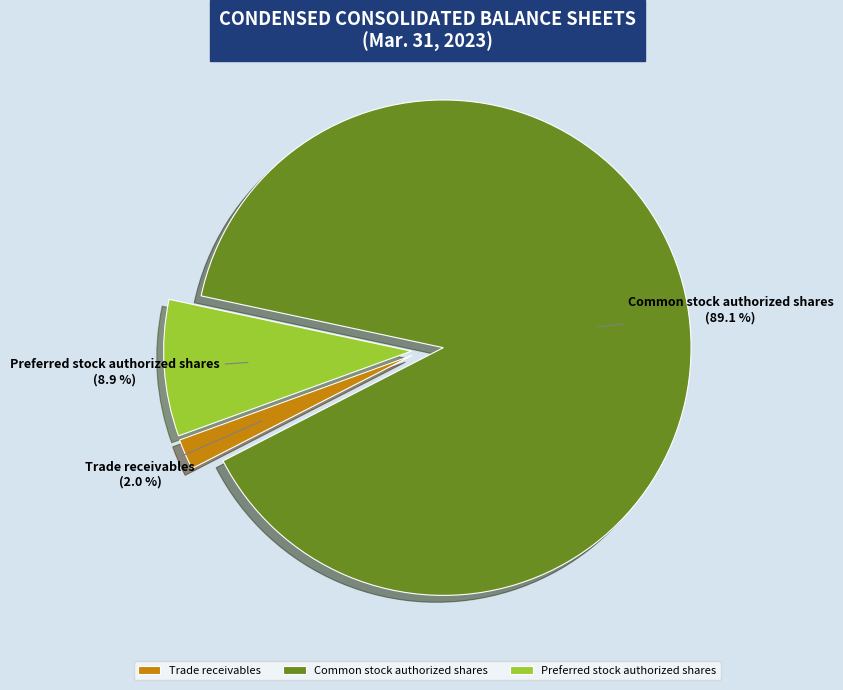

To the nearest percent, what is the average slice percentage?

33%